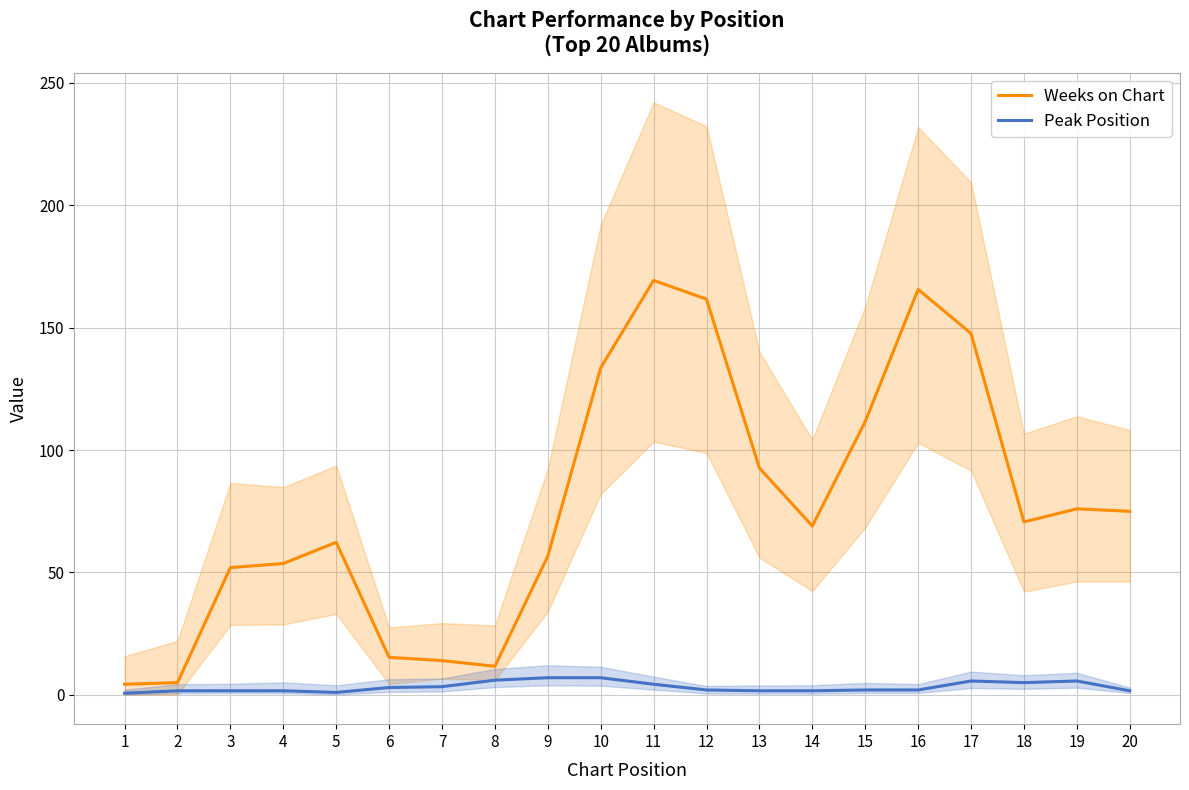

In Peak Position, how many points are higher than both neighbors (excluding endpoints)?

3